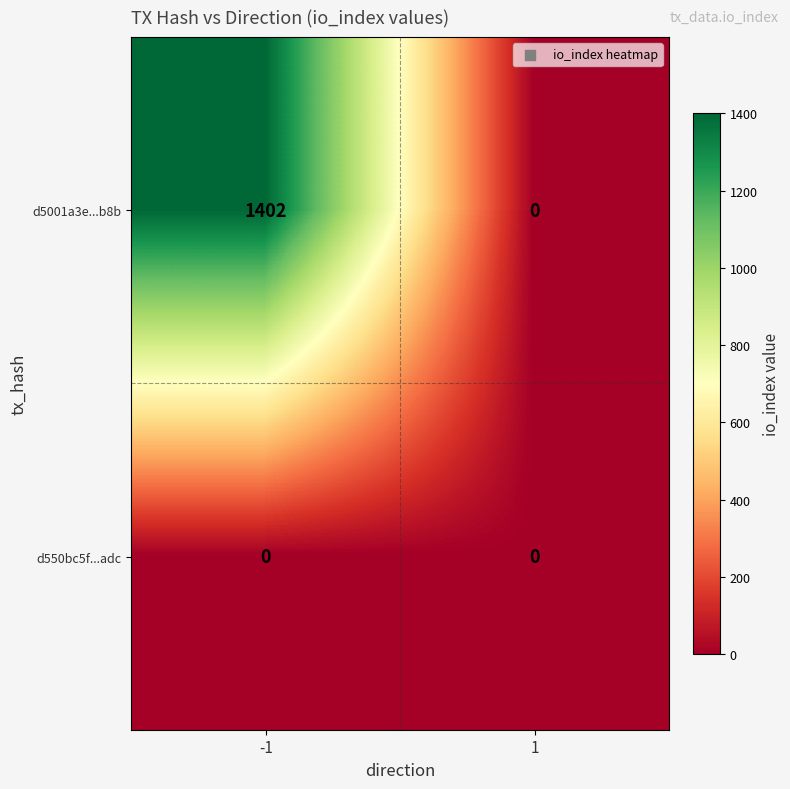

The d5001a3e...b8b series shows 0 at 1. True or false?

True